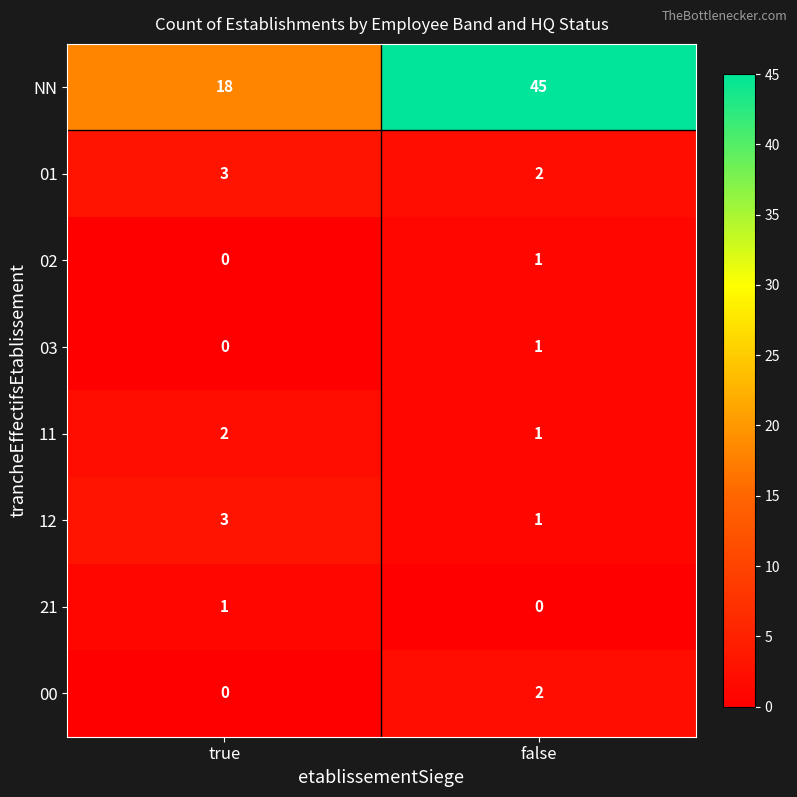

What is the sum of the NN values at true and false?

63